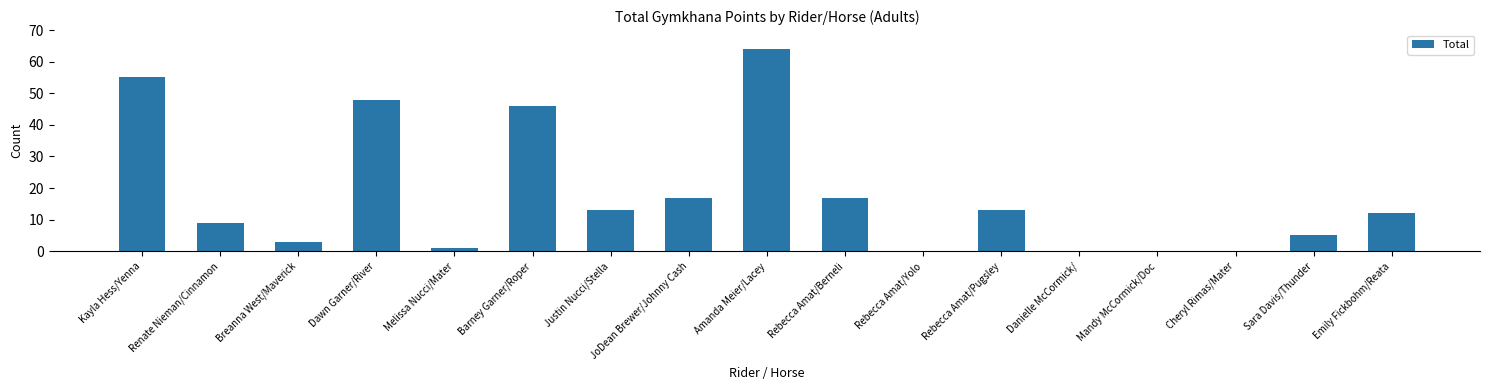

At which label does the data first exceed 12?

Kayla Hess/Yenna